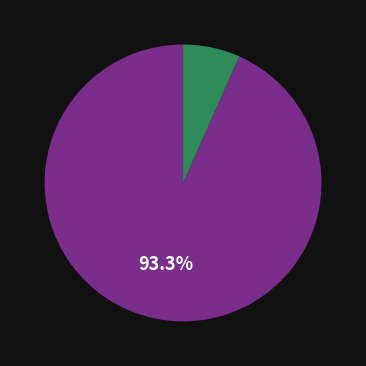

Count the number of slices in the pie.

2